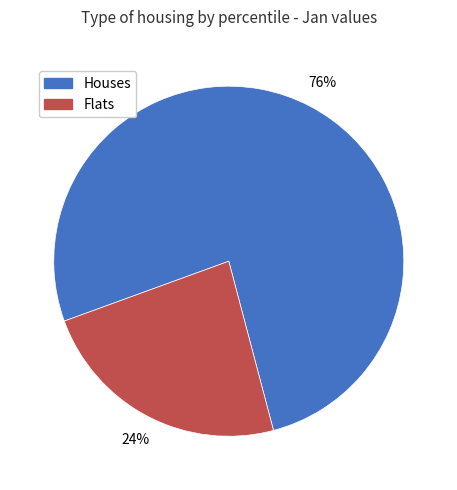

To the nearest percent, what is the combined percentage of Houses and Flats?

100%